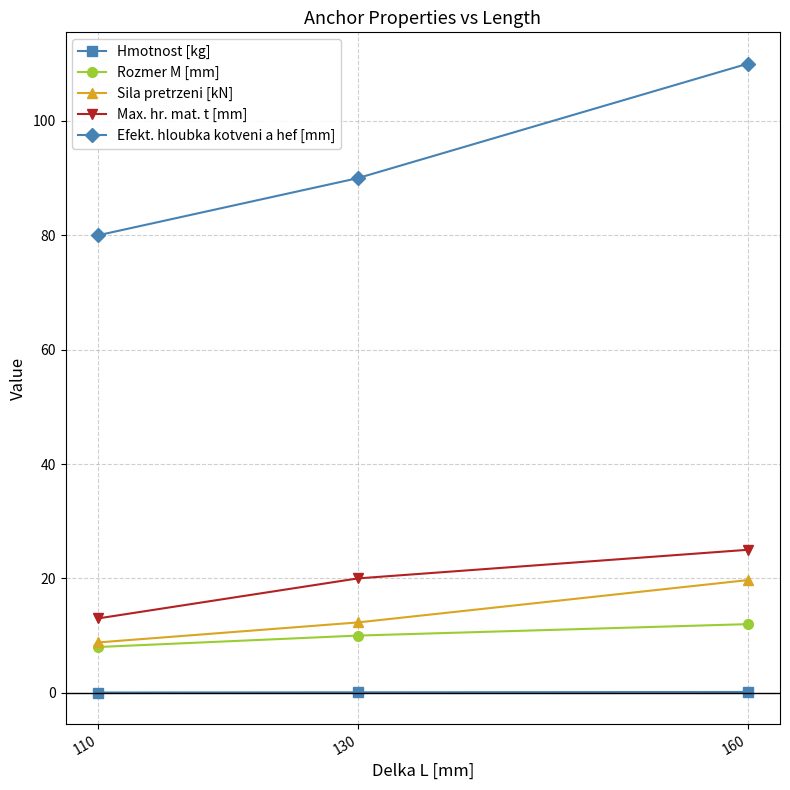

The Sila pretrzeni [kN] series shows 4.3 at 160. True or false?

False